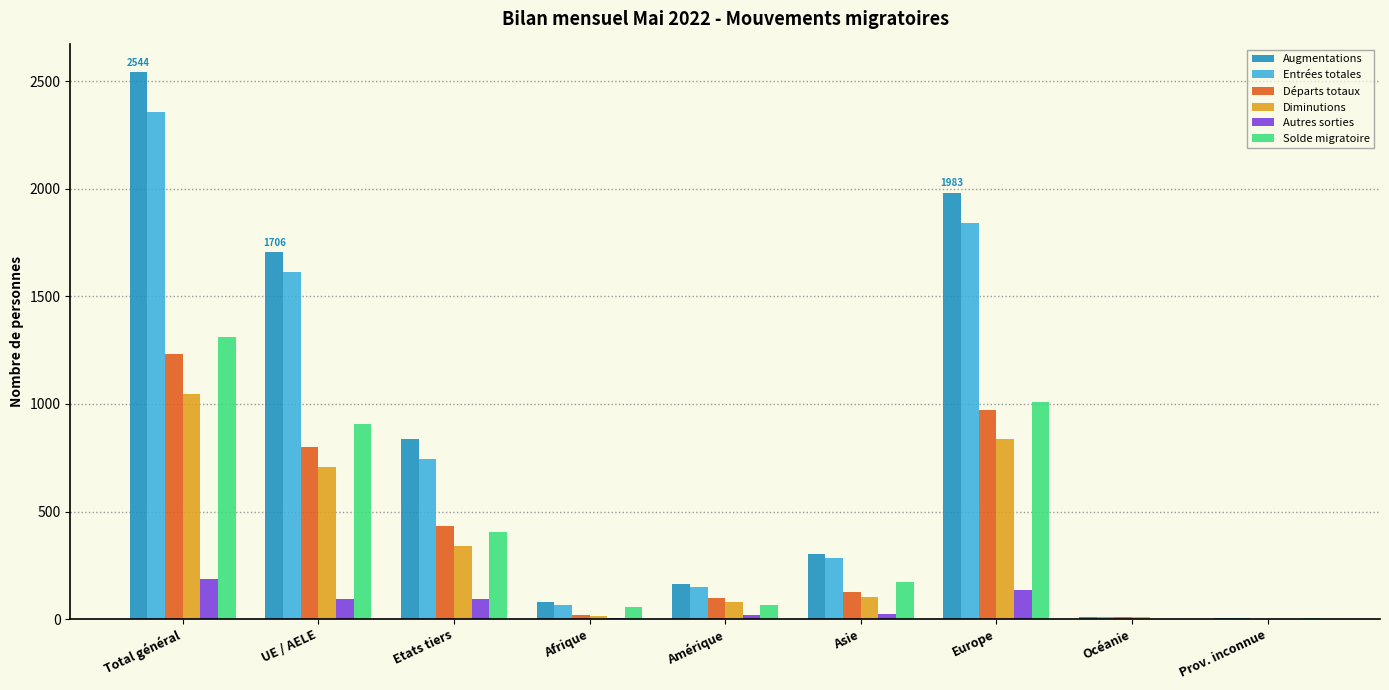

What are all the series names shown in the legend?

Augmentations, Entrées totales, Départs totaux, Diminutions, Autres sorties, Solde migratoire